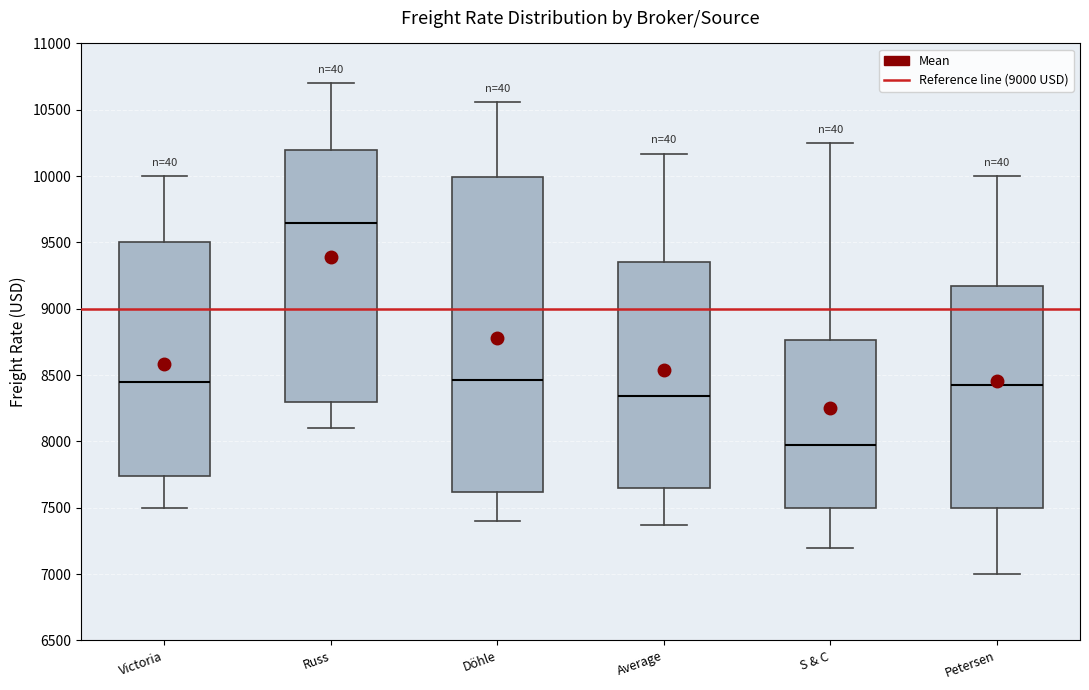

Which box is the tallest, from its lower edge to its upper edge?

Döhle